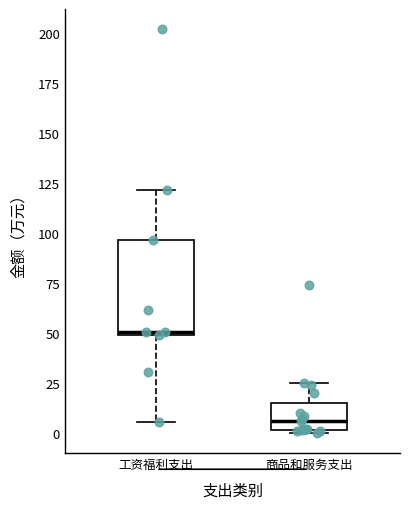

Reading left to right, transcribe this box plot: for each box, give where its median line is, the range the box spans, and where its two whiskers end, as read against the y-axis. The values are not printed on the chart, so give them approximately, as read against the axis.

工资福利支出: median 50 (just above the box's lower edge), box 50 to 95, whiskers 5 to 120
商品和服务支出: median 5, box 0 to 15, whiskers 0 to 25